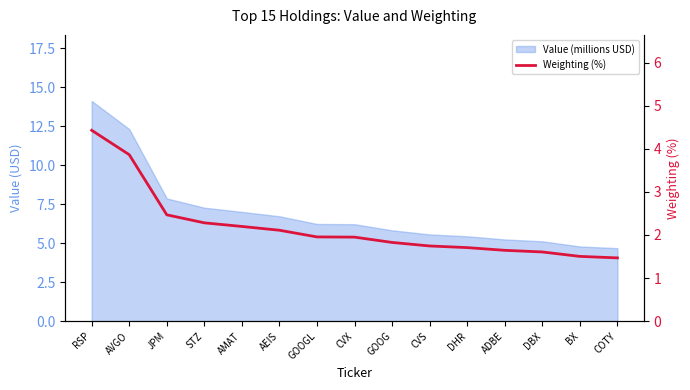

True or false: the data shows 2.4 at CVS.

False